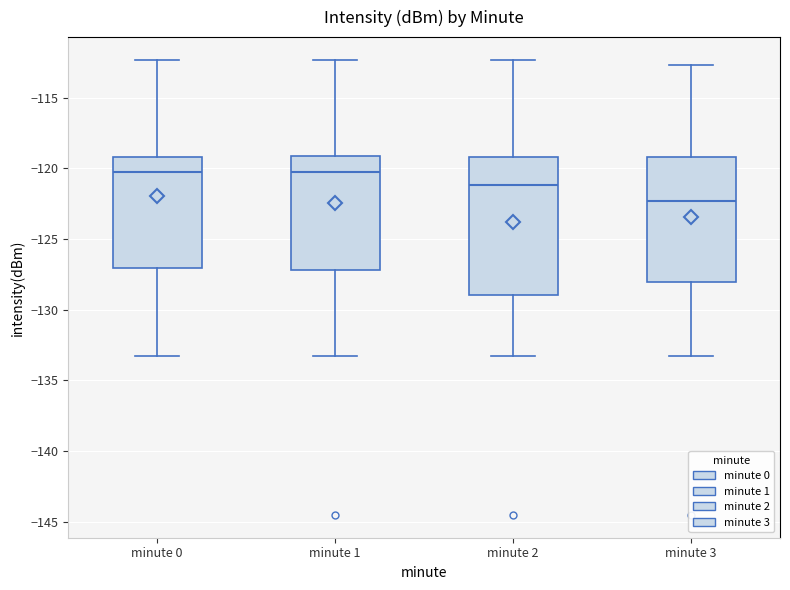

Reading left to right, read every box against the y-axis: the position of its median line, the range the box covers, and the ends of its whiskers. The values are not printed on the chart, so give them approximately, as read against the axis.

minute 0: median -120.0, box -127.0 to -119.0, whiskers -133.5 to -112.5
minute 1: median -120.0, box -127.0 to -119.0, whiskers -133.5 to -112.5
minute 2: median -121.0, box -129.0 to -119.0, whiskers -133.5 to -112.5
minute 3: median -122.5, box -128.0 to -119.0, whiskers -133.5 to -112.5